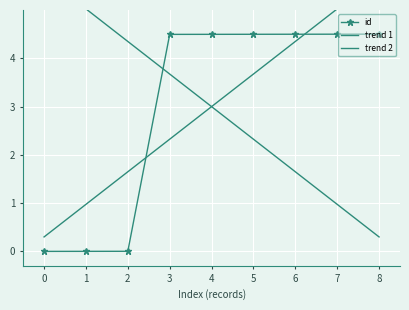

At how many categories does at least one series exceed 2?

9